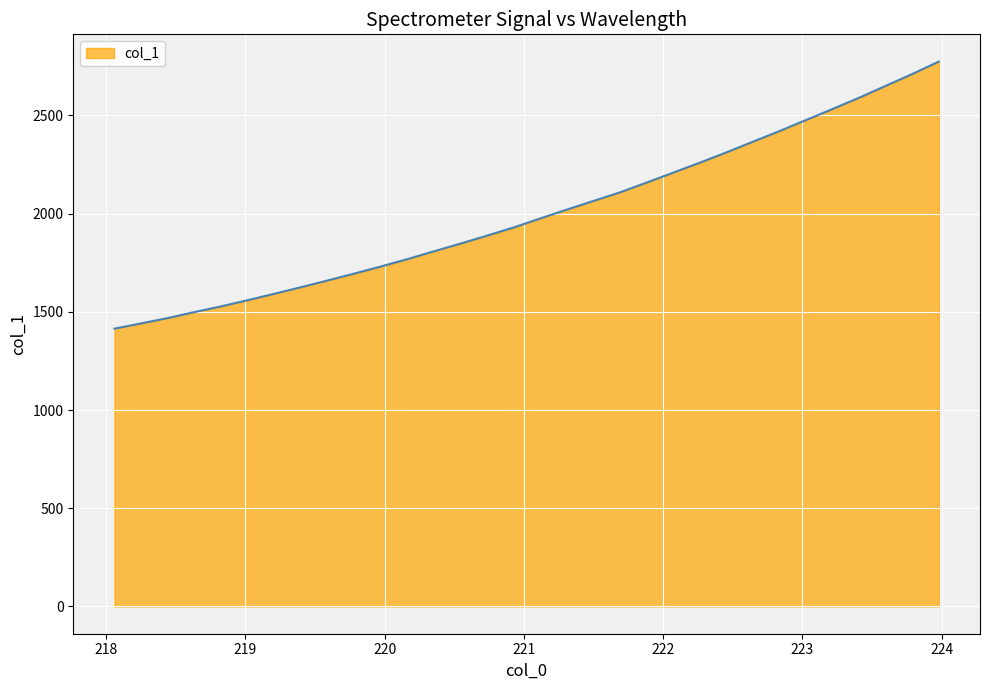

What is the smallest value displayed?

1414.5